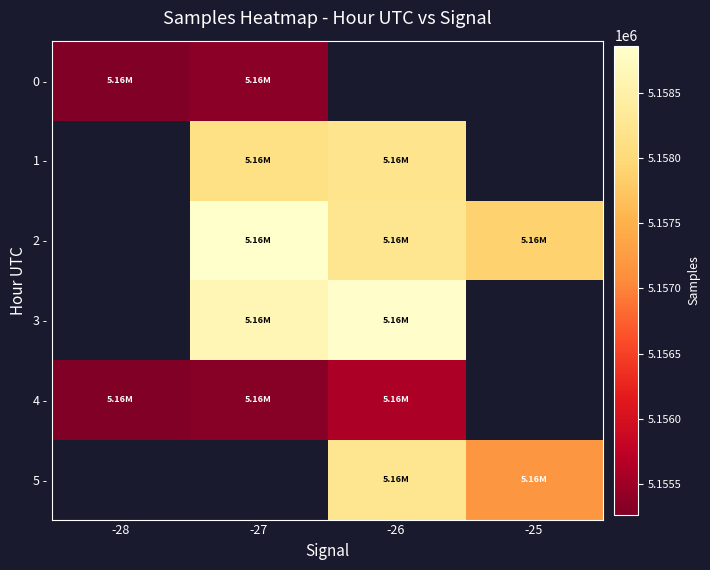

The 2 - series shows 5158868.3 at -27. True or false?

True